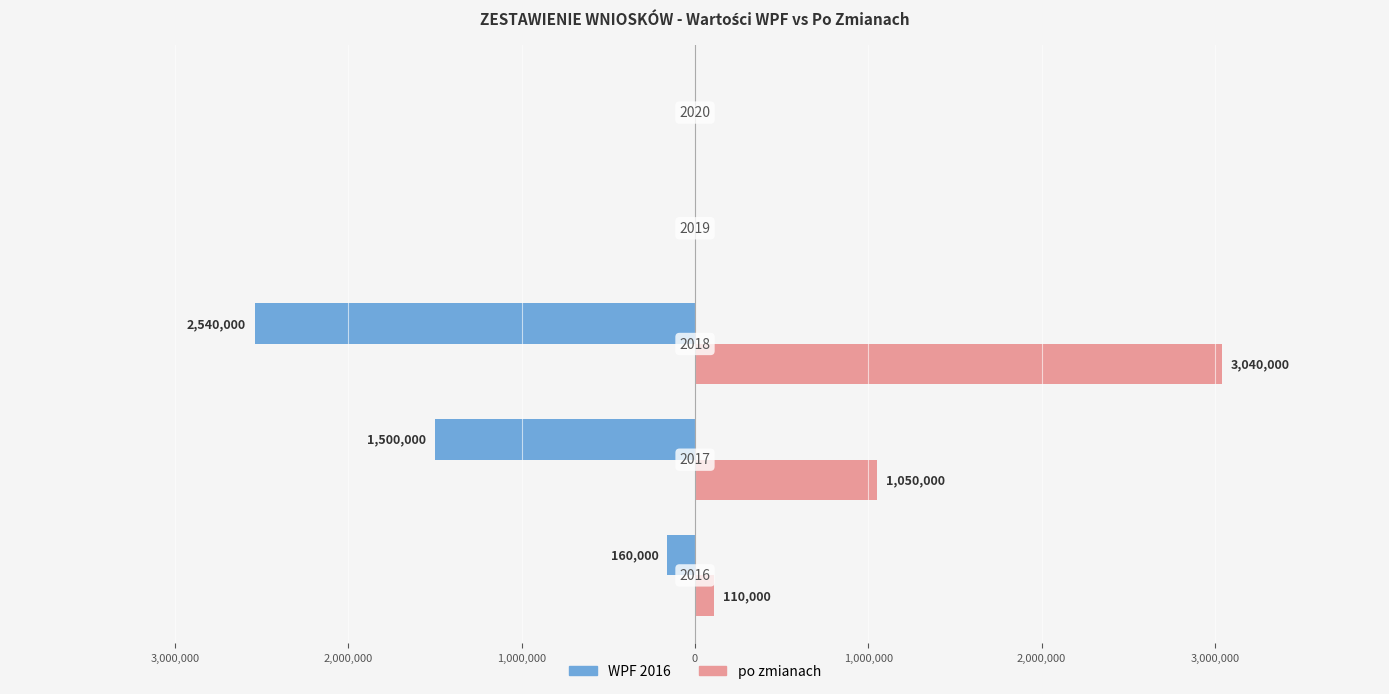

What are all the series names shown in the legend?

WPF 2016, po zmianach